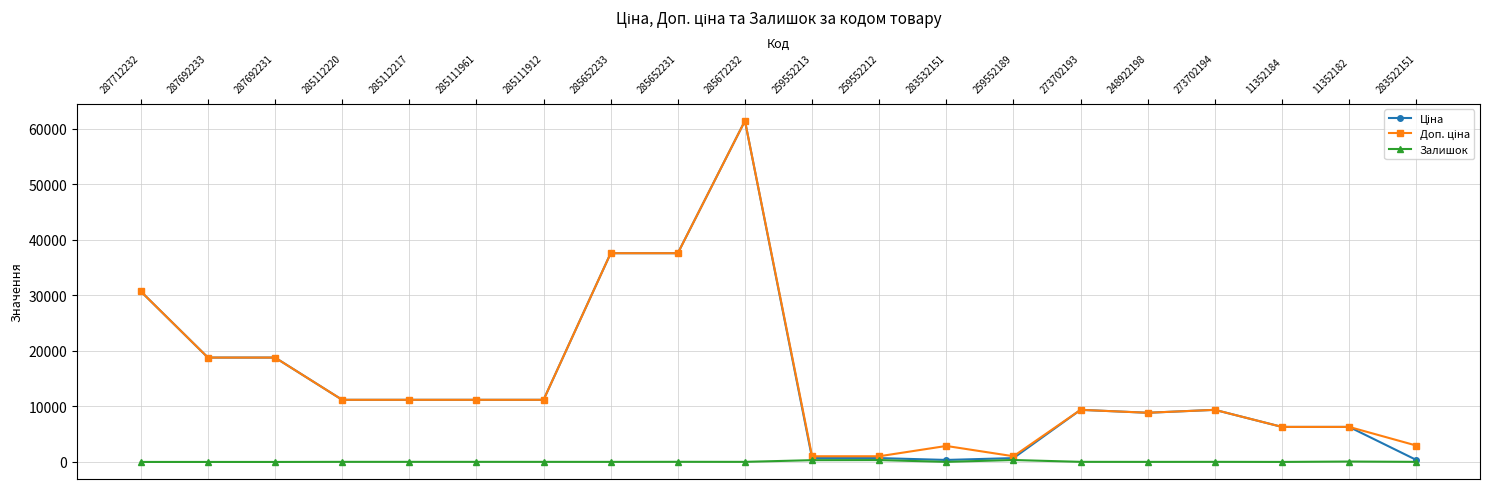

True or false: Залишок has more than 0 interior local peaks.

True